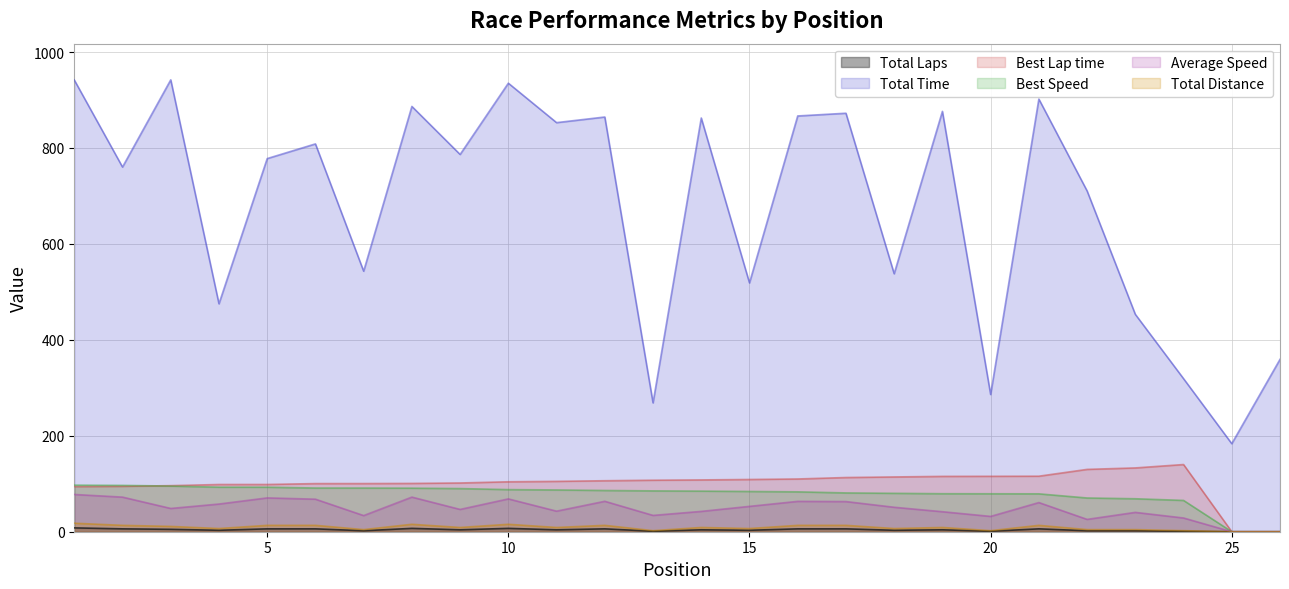

What is the total value across all series at 7?

774.7